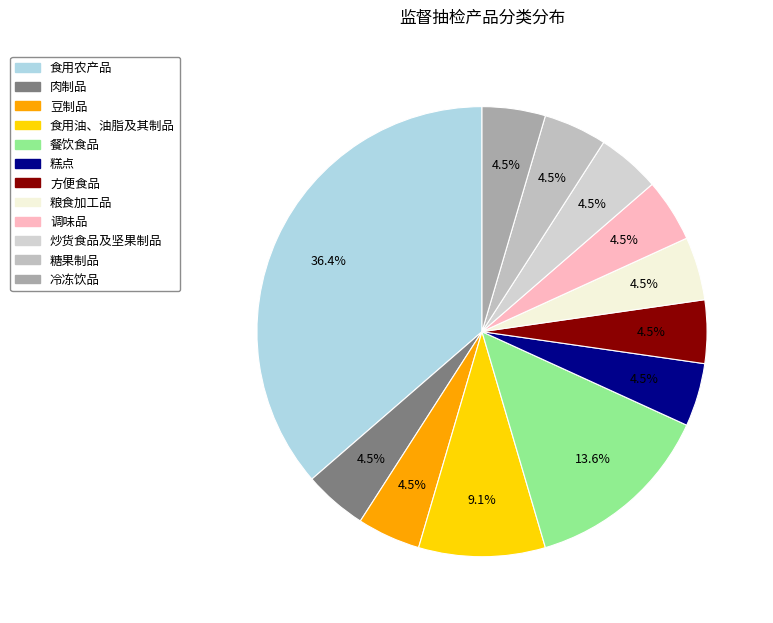

To the nearest percent, what is the combined percentage of 炒货食品及坚果制品 and 冷冻饮品?

9%